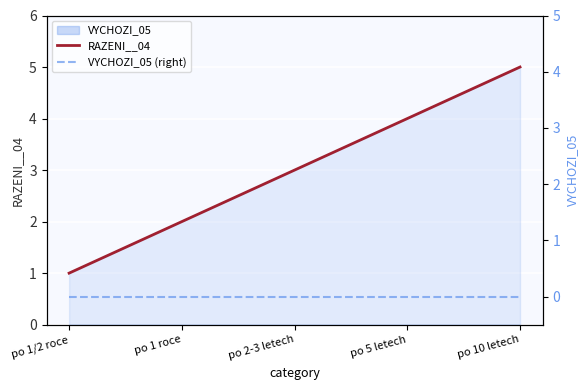

True or false: RAZENI__04 has a value of 4 at po 5 letech.

True